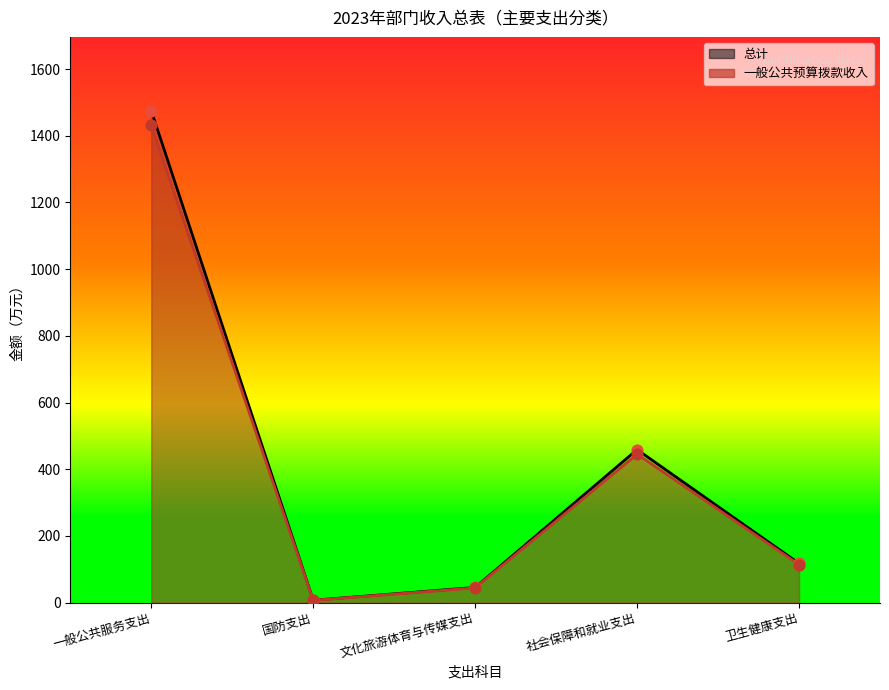

What is the total value across all series at 国防支出?

13.8